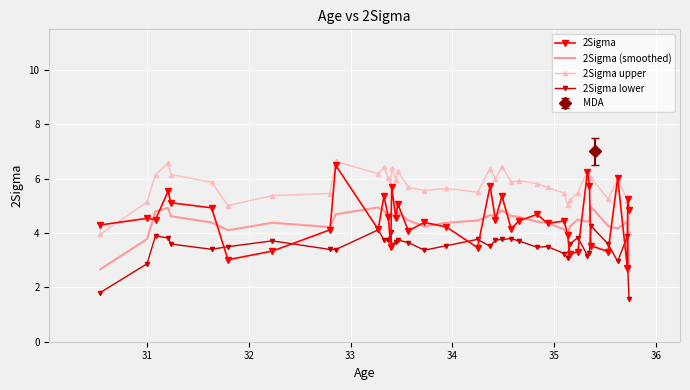

What is the highest value of the 2Sigma lower series?

4.3